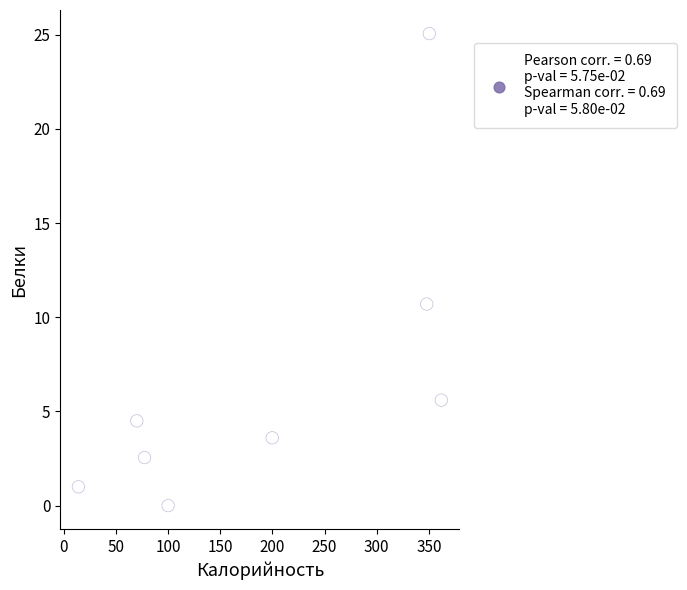

What is the range of X values (max minus min)?

348.0